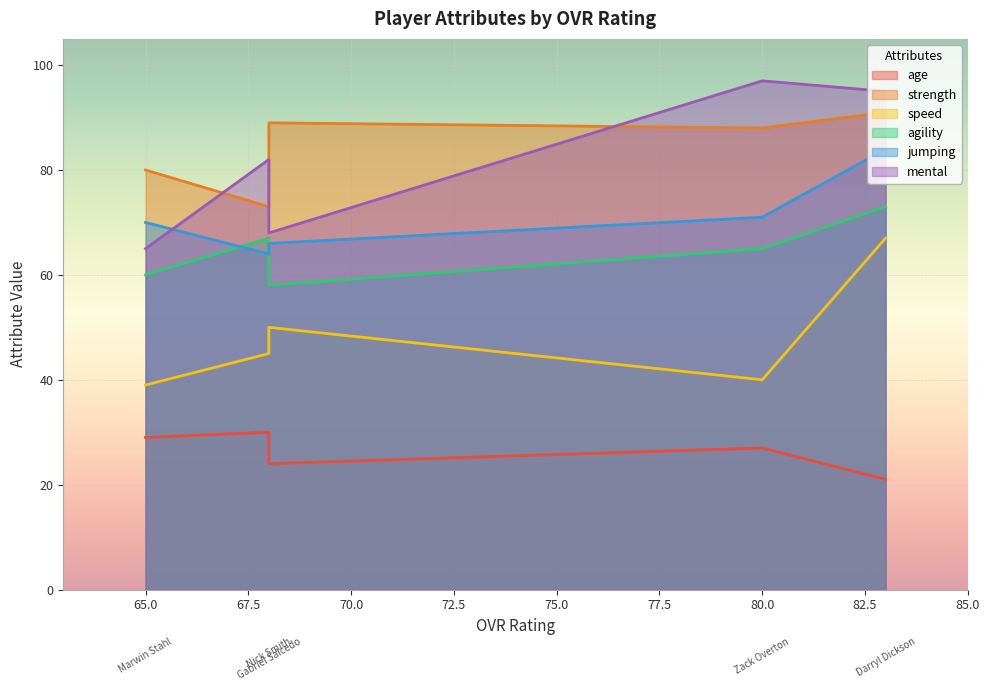

True or false: agility and strength cross at least once.

False